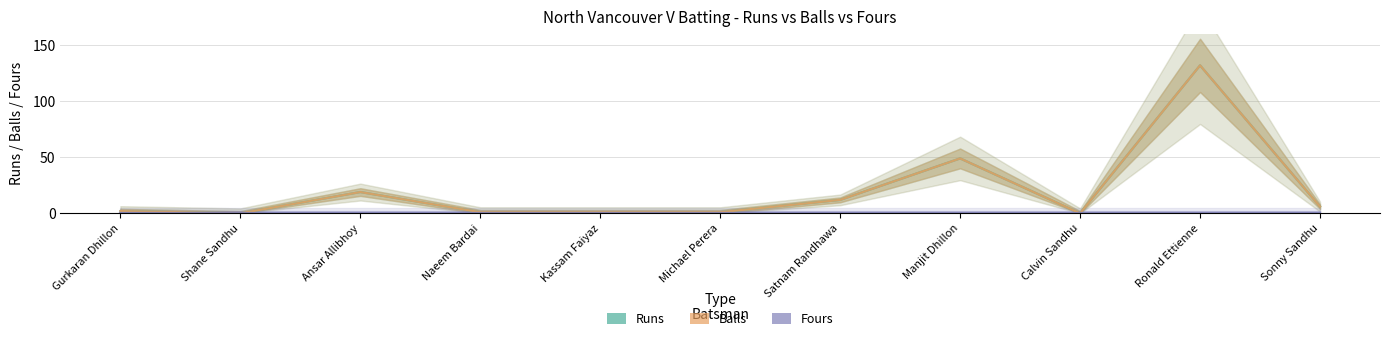

Is it true that Fours equals 0 at Naeem Bardai?

True